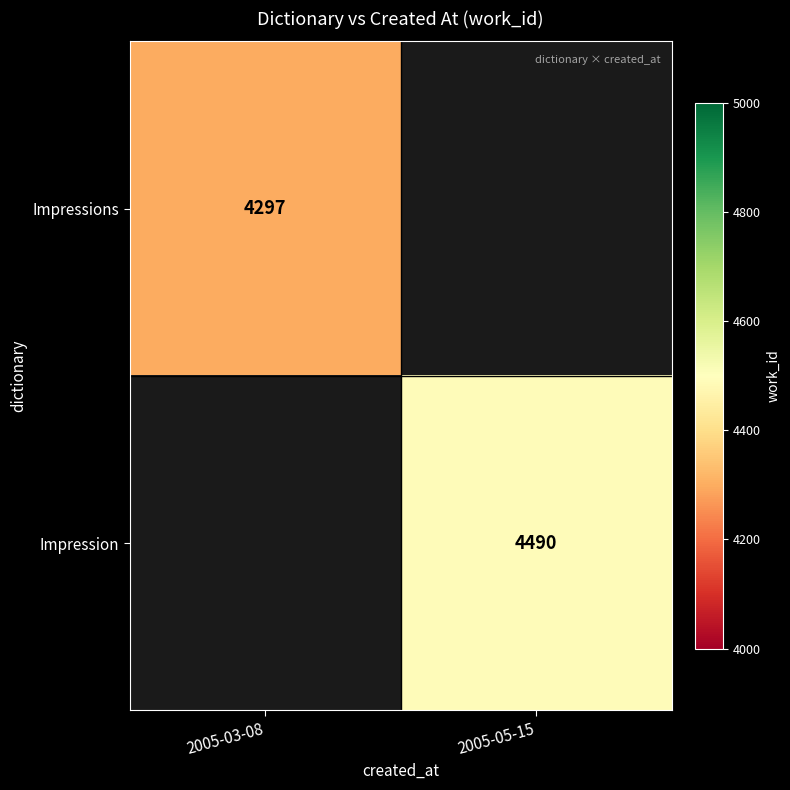

The Impression series shows 7767 at 2005-05-15. True or false?

False